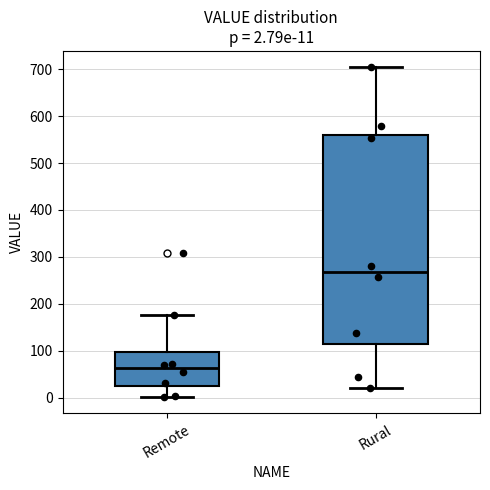

Which box is the tallest, from its lower edge to its upper edge?

Rural